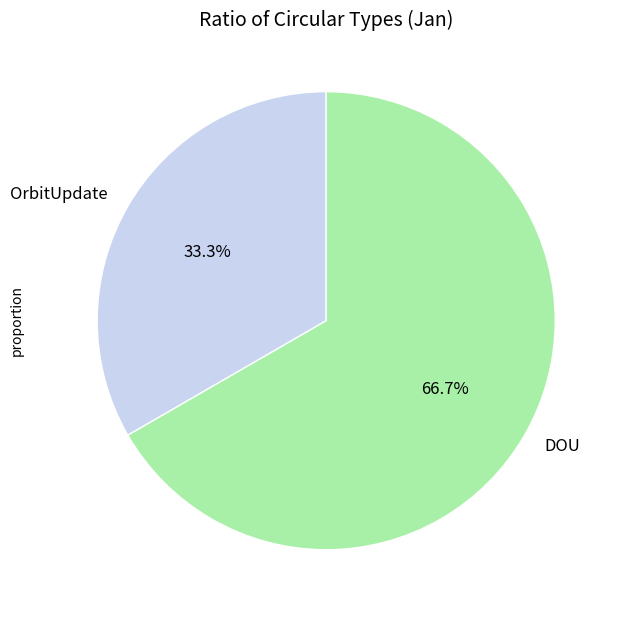

Approximately how many times larger is the value at DOU compared to OrbitUpdate?

2.0